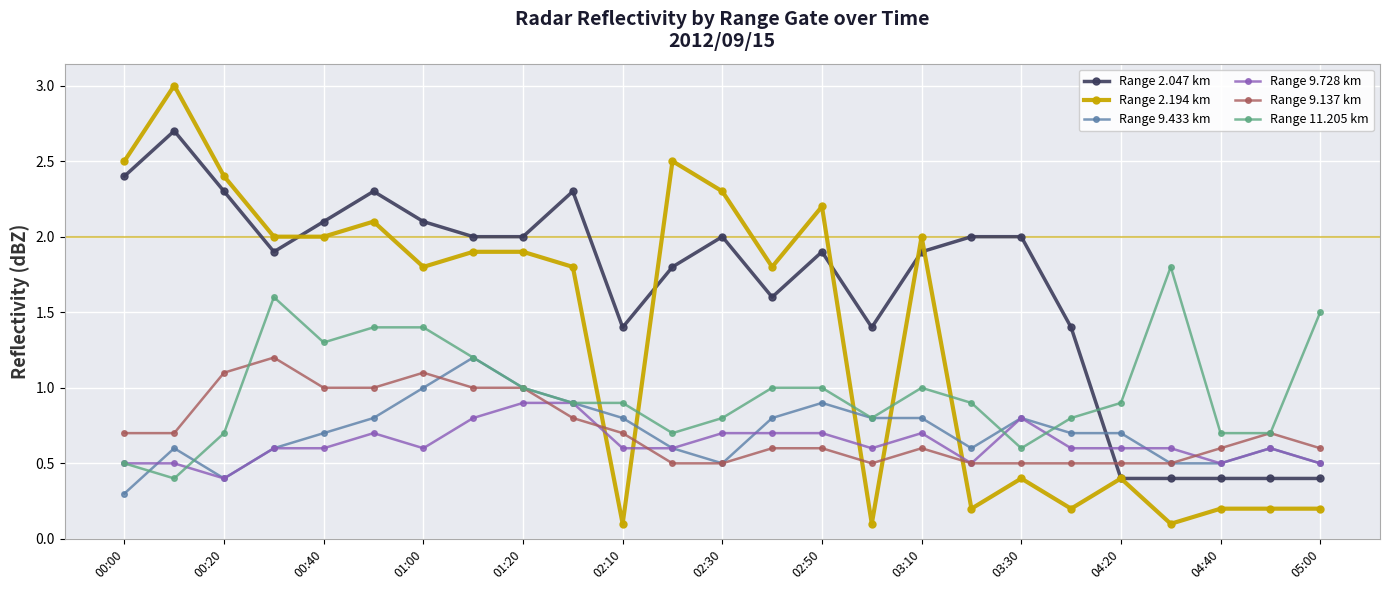

Count the Range 9.433 km values in the range 0 to 1.

24